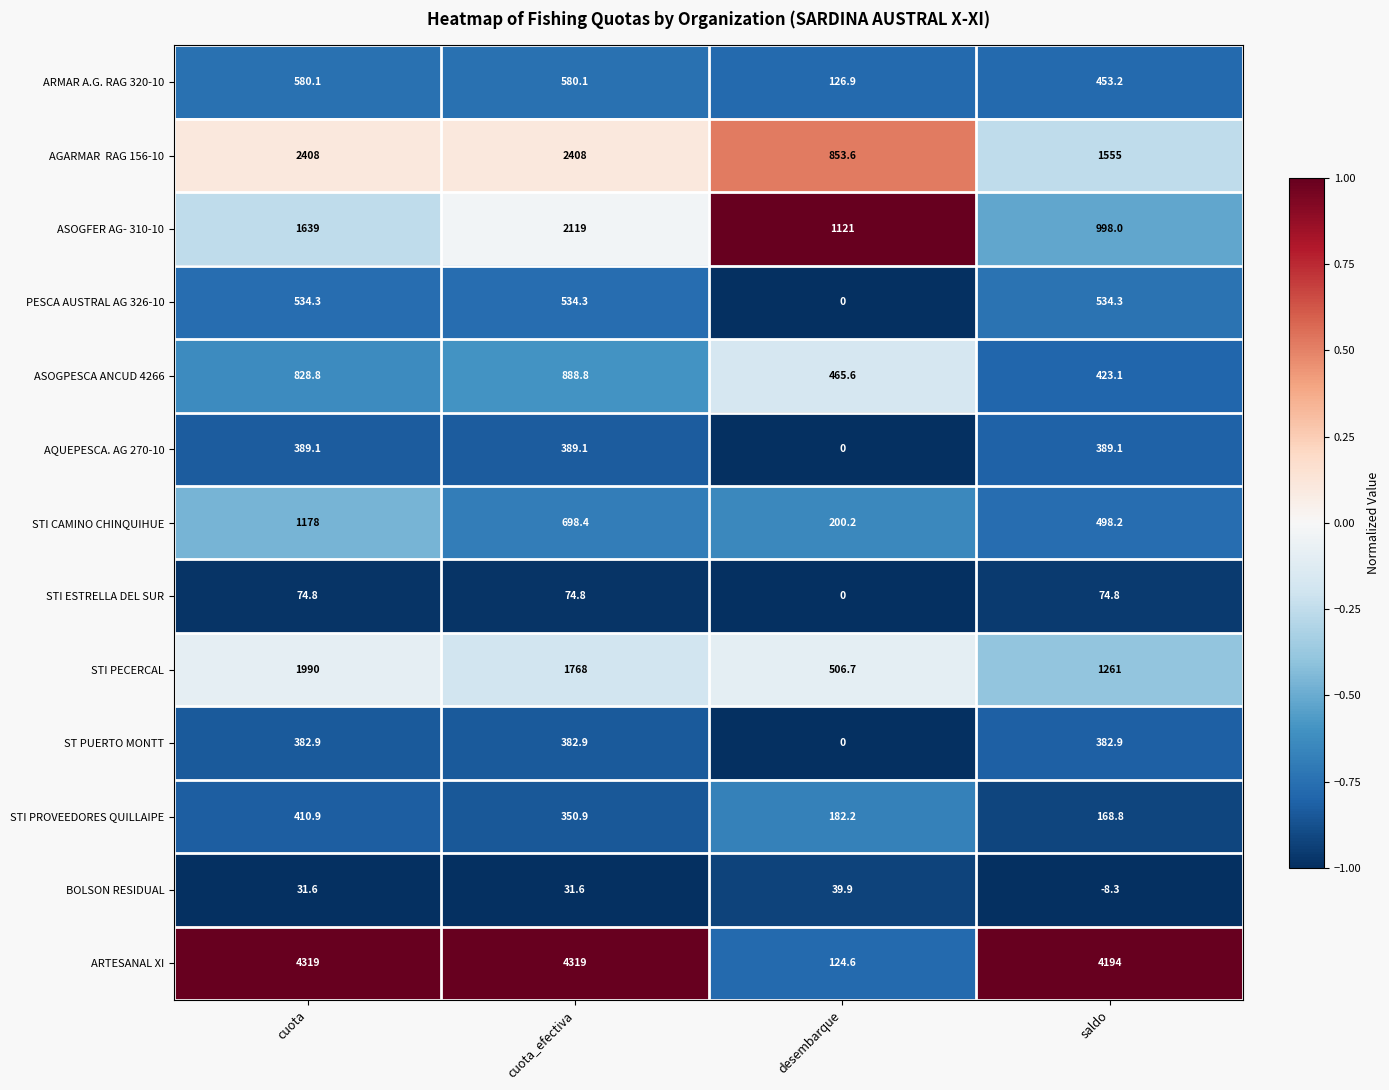

True or false: ARTESANAL XI has a value of 174.0 at desembarque.

False